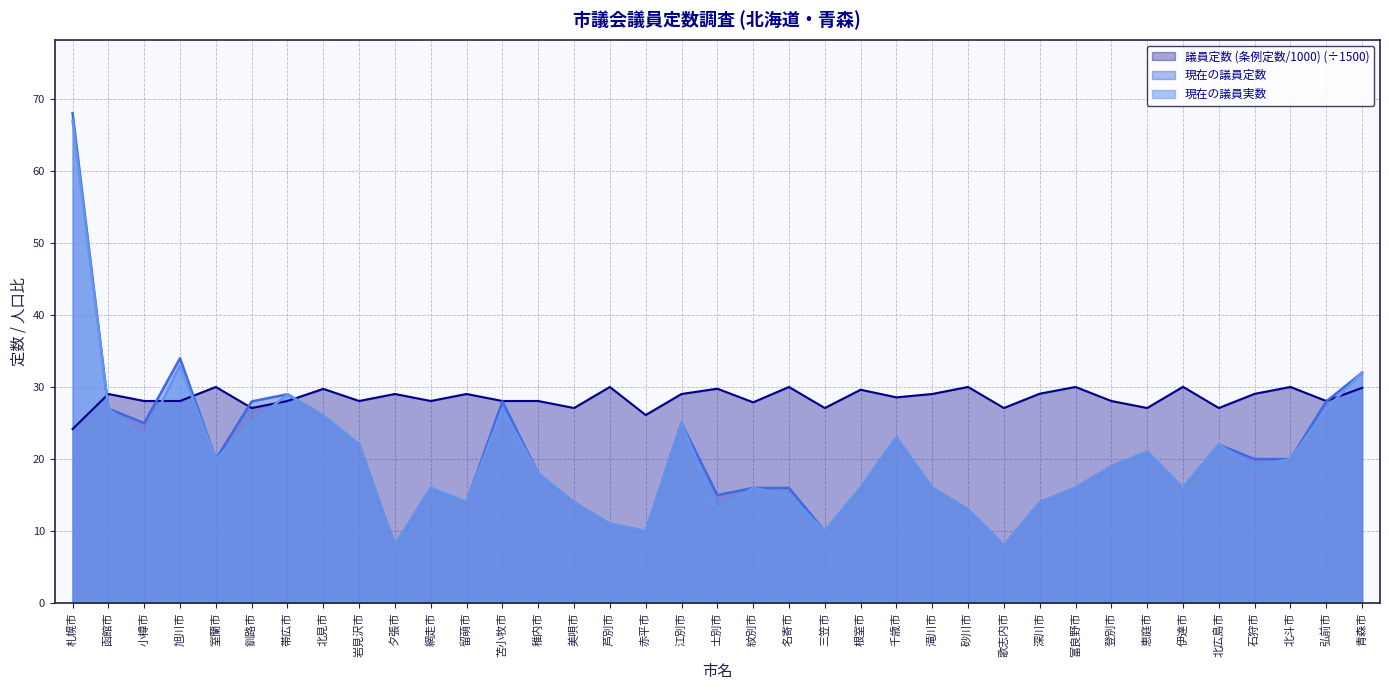

Between 登別市 and 青森市, which series saw the biggest shift?

現在の議員定数